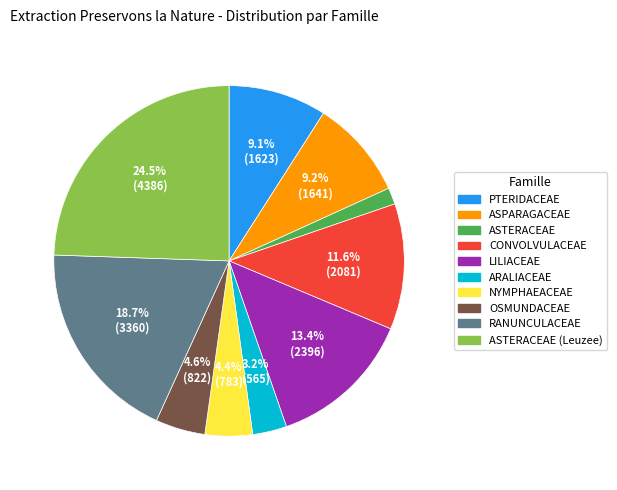

Is there any slice that represents more than half of the pie?

No